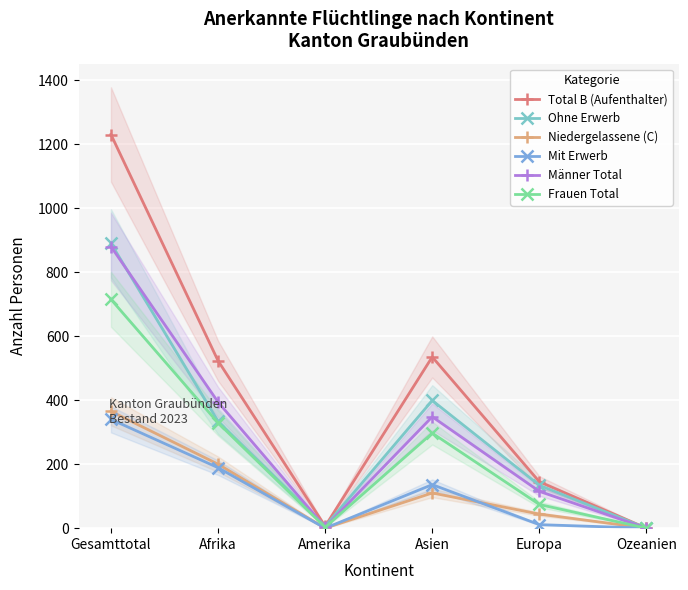

How many values in Mit Erwerb are above zero?

4